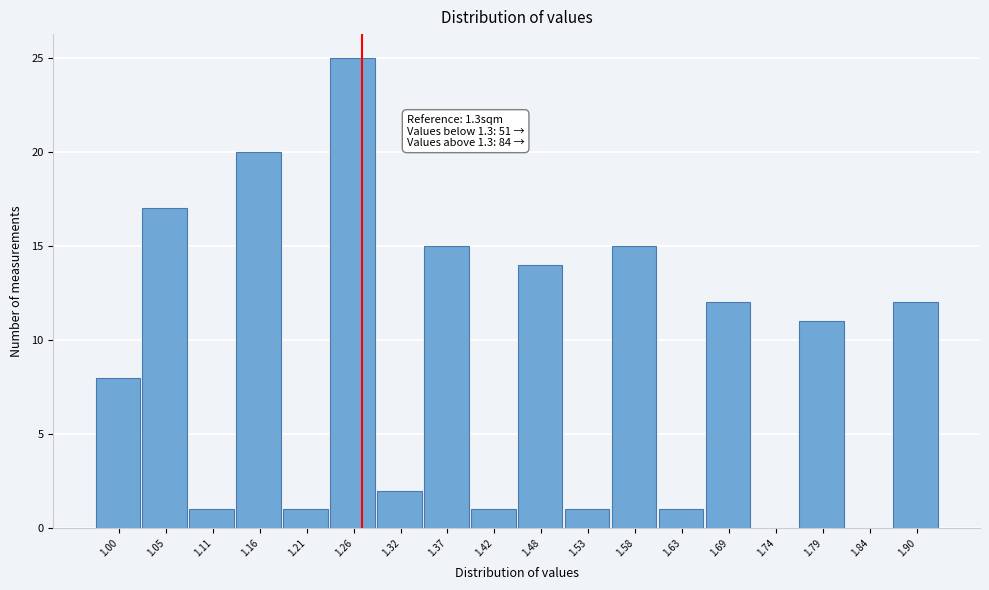

Reading left to right, what are all the values shown in this chart?

1.00=8	1.05=17	1.11=1	1.16=20	1.21=1	1.26=25	1.32=2	1.37=15	1.42=1	1.48=14	1.53=1	1.58=15	1.63=1	1.69=12	1.74=0	1.79=11	1.84=0	1.90=12